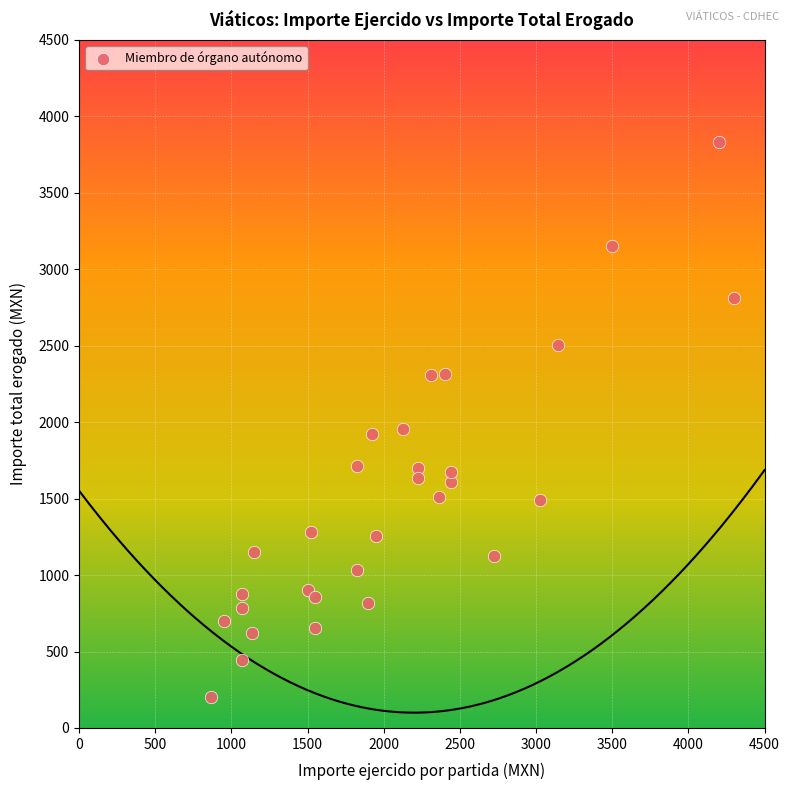

What is the range of X values (max minus min)?

3433.0